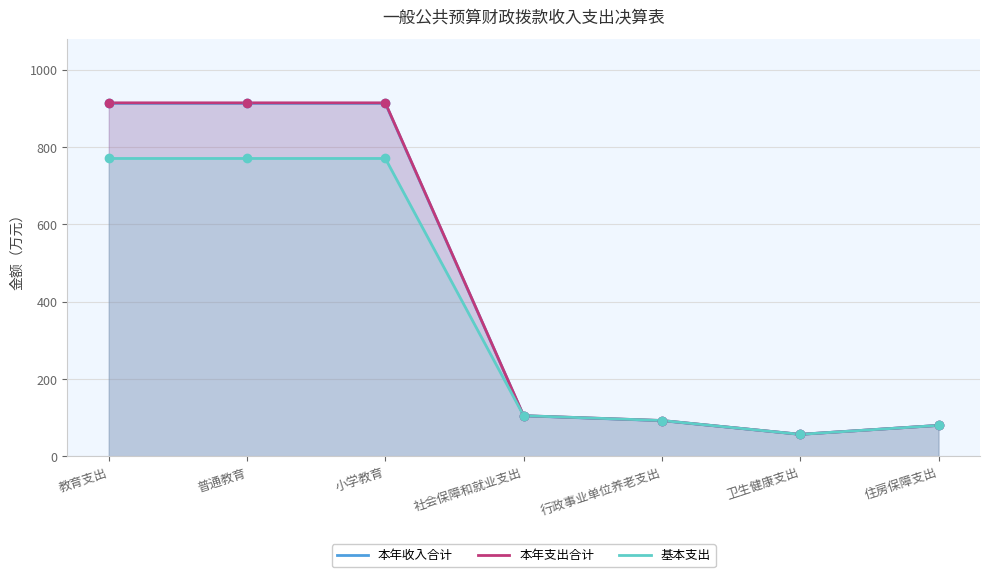

At how many categories does at least one series exceed 616?

3